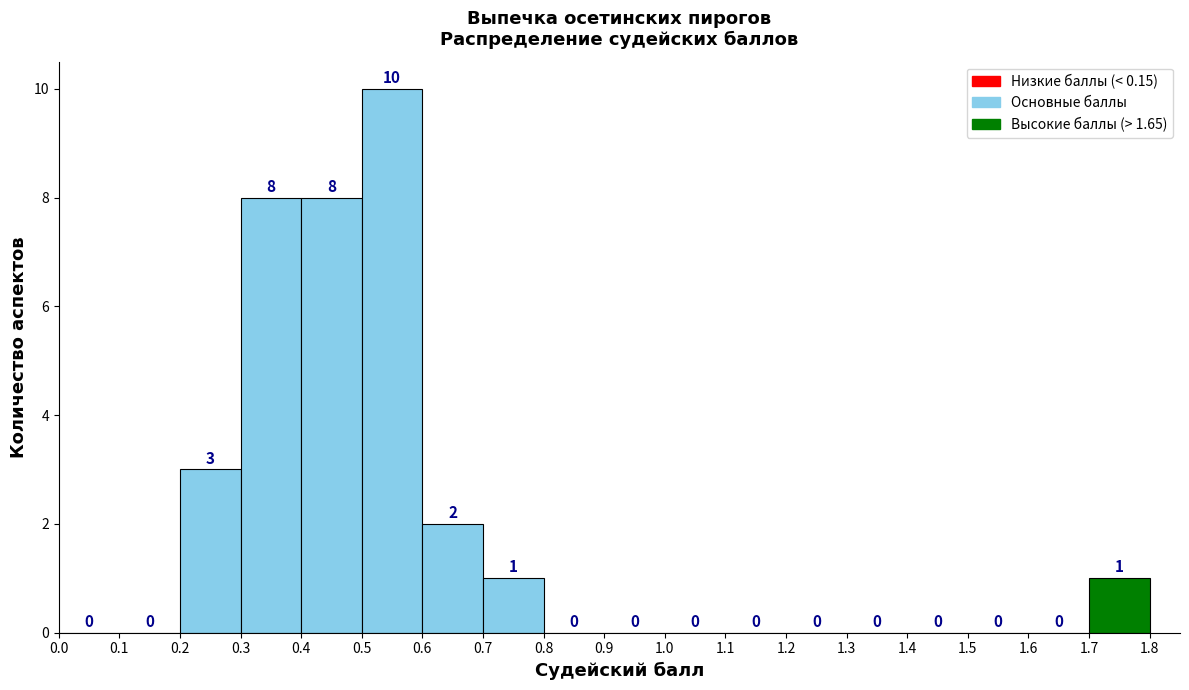

How tall is the bar that spans 1.7 to 1.8 on the x-axis?

1